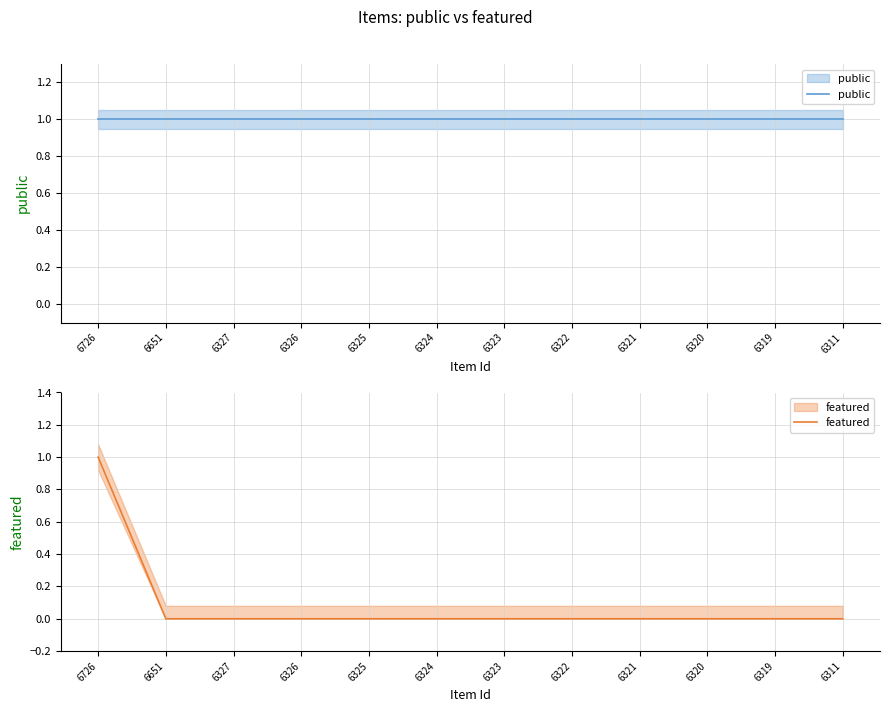

At which label does featured reach its peak?

6726